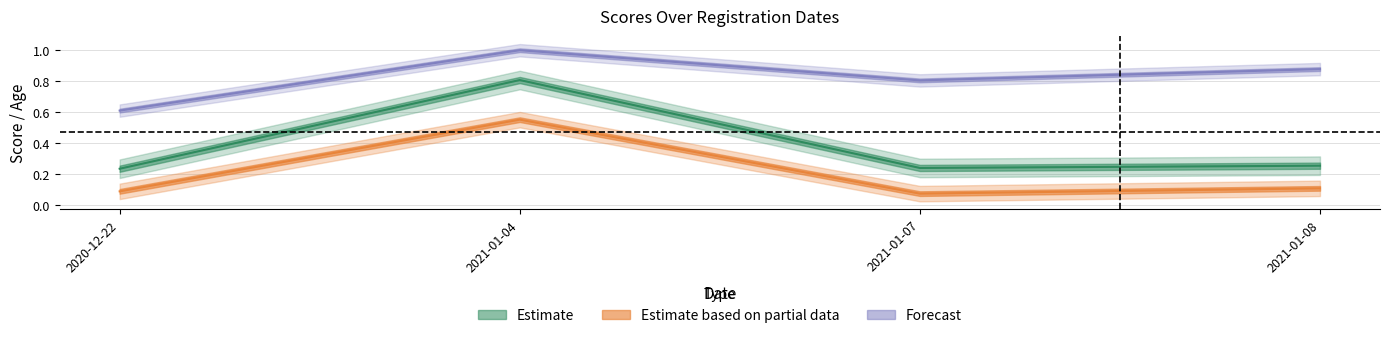

What is the difference between the PONTUACAO values at 2021-01-07 and 2021-01-04?

0.6